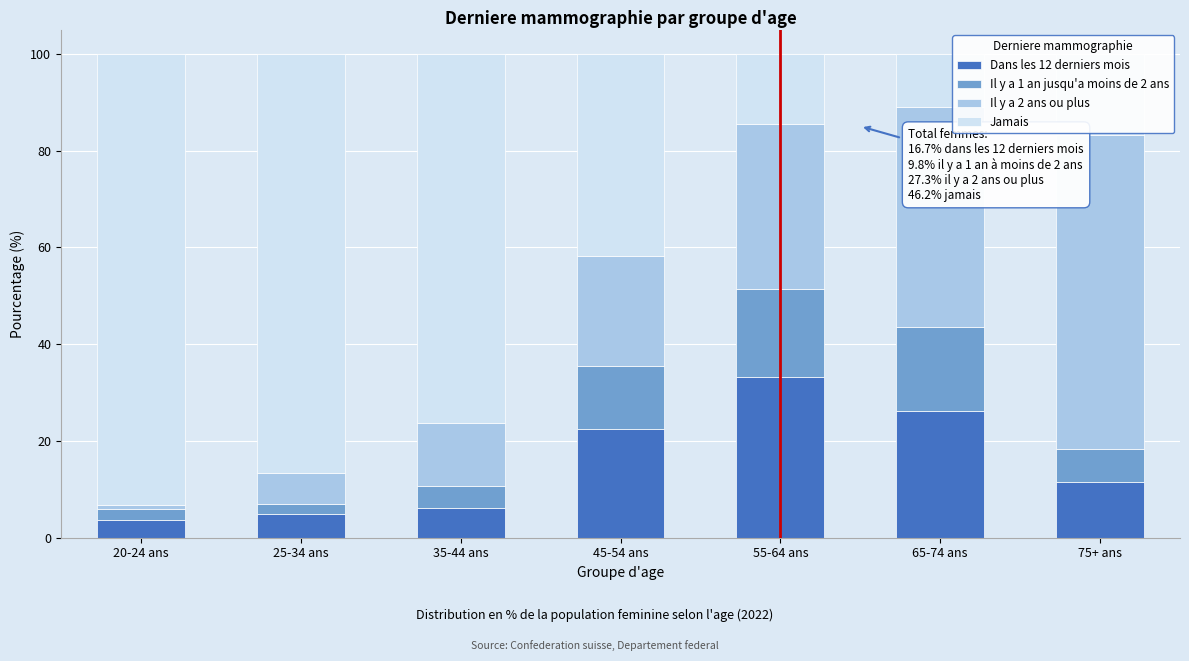

Which category has the highest value in the Dans les 12 derniers mois series?

55-64 ans